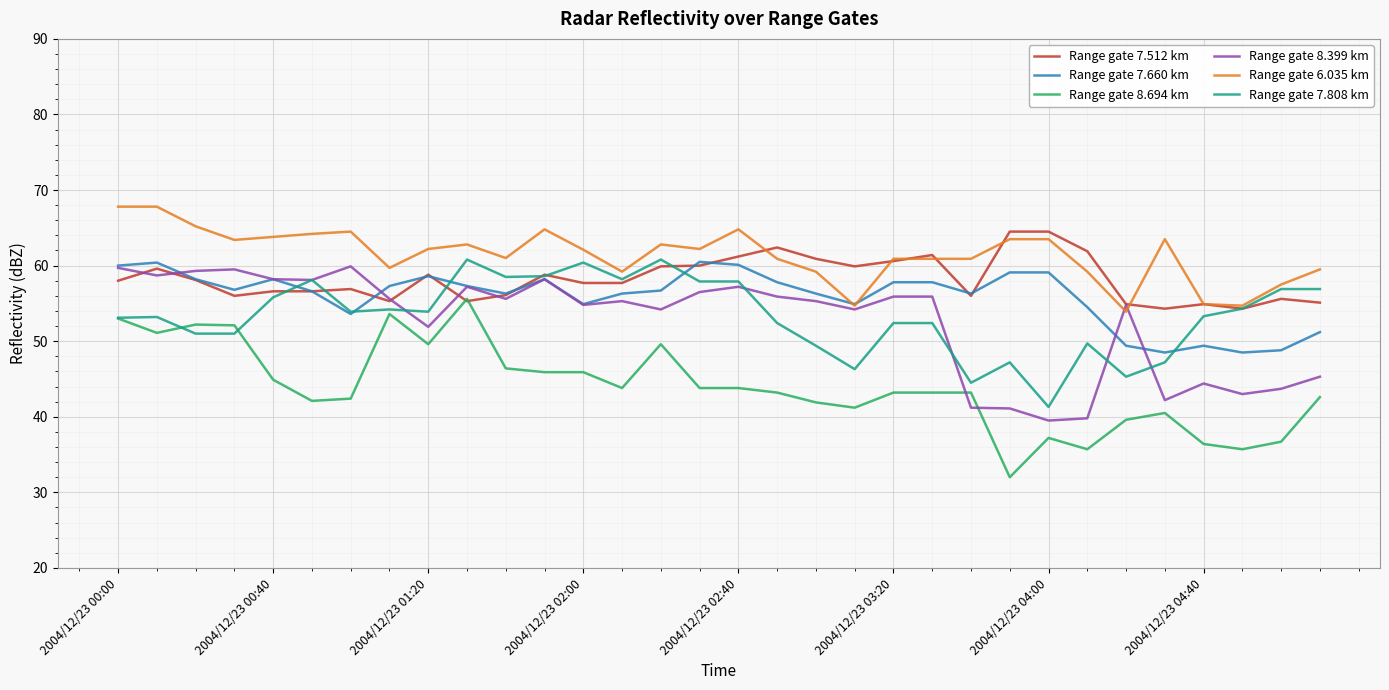

What is the smallest value displayed?

32.0